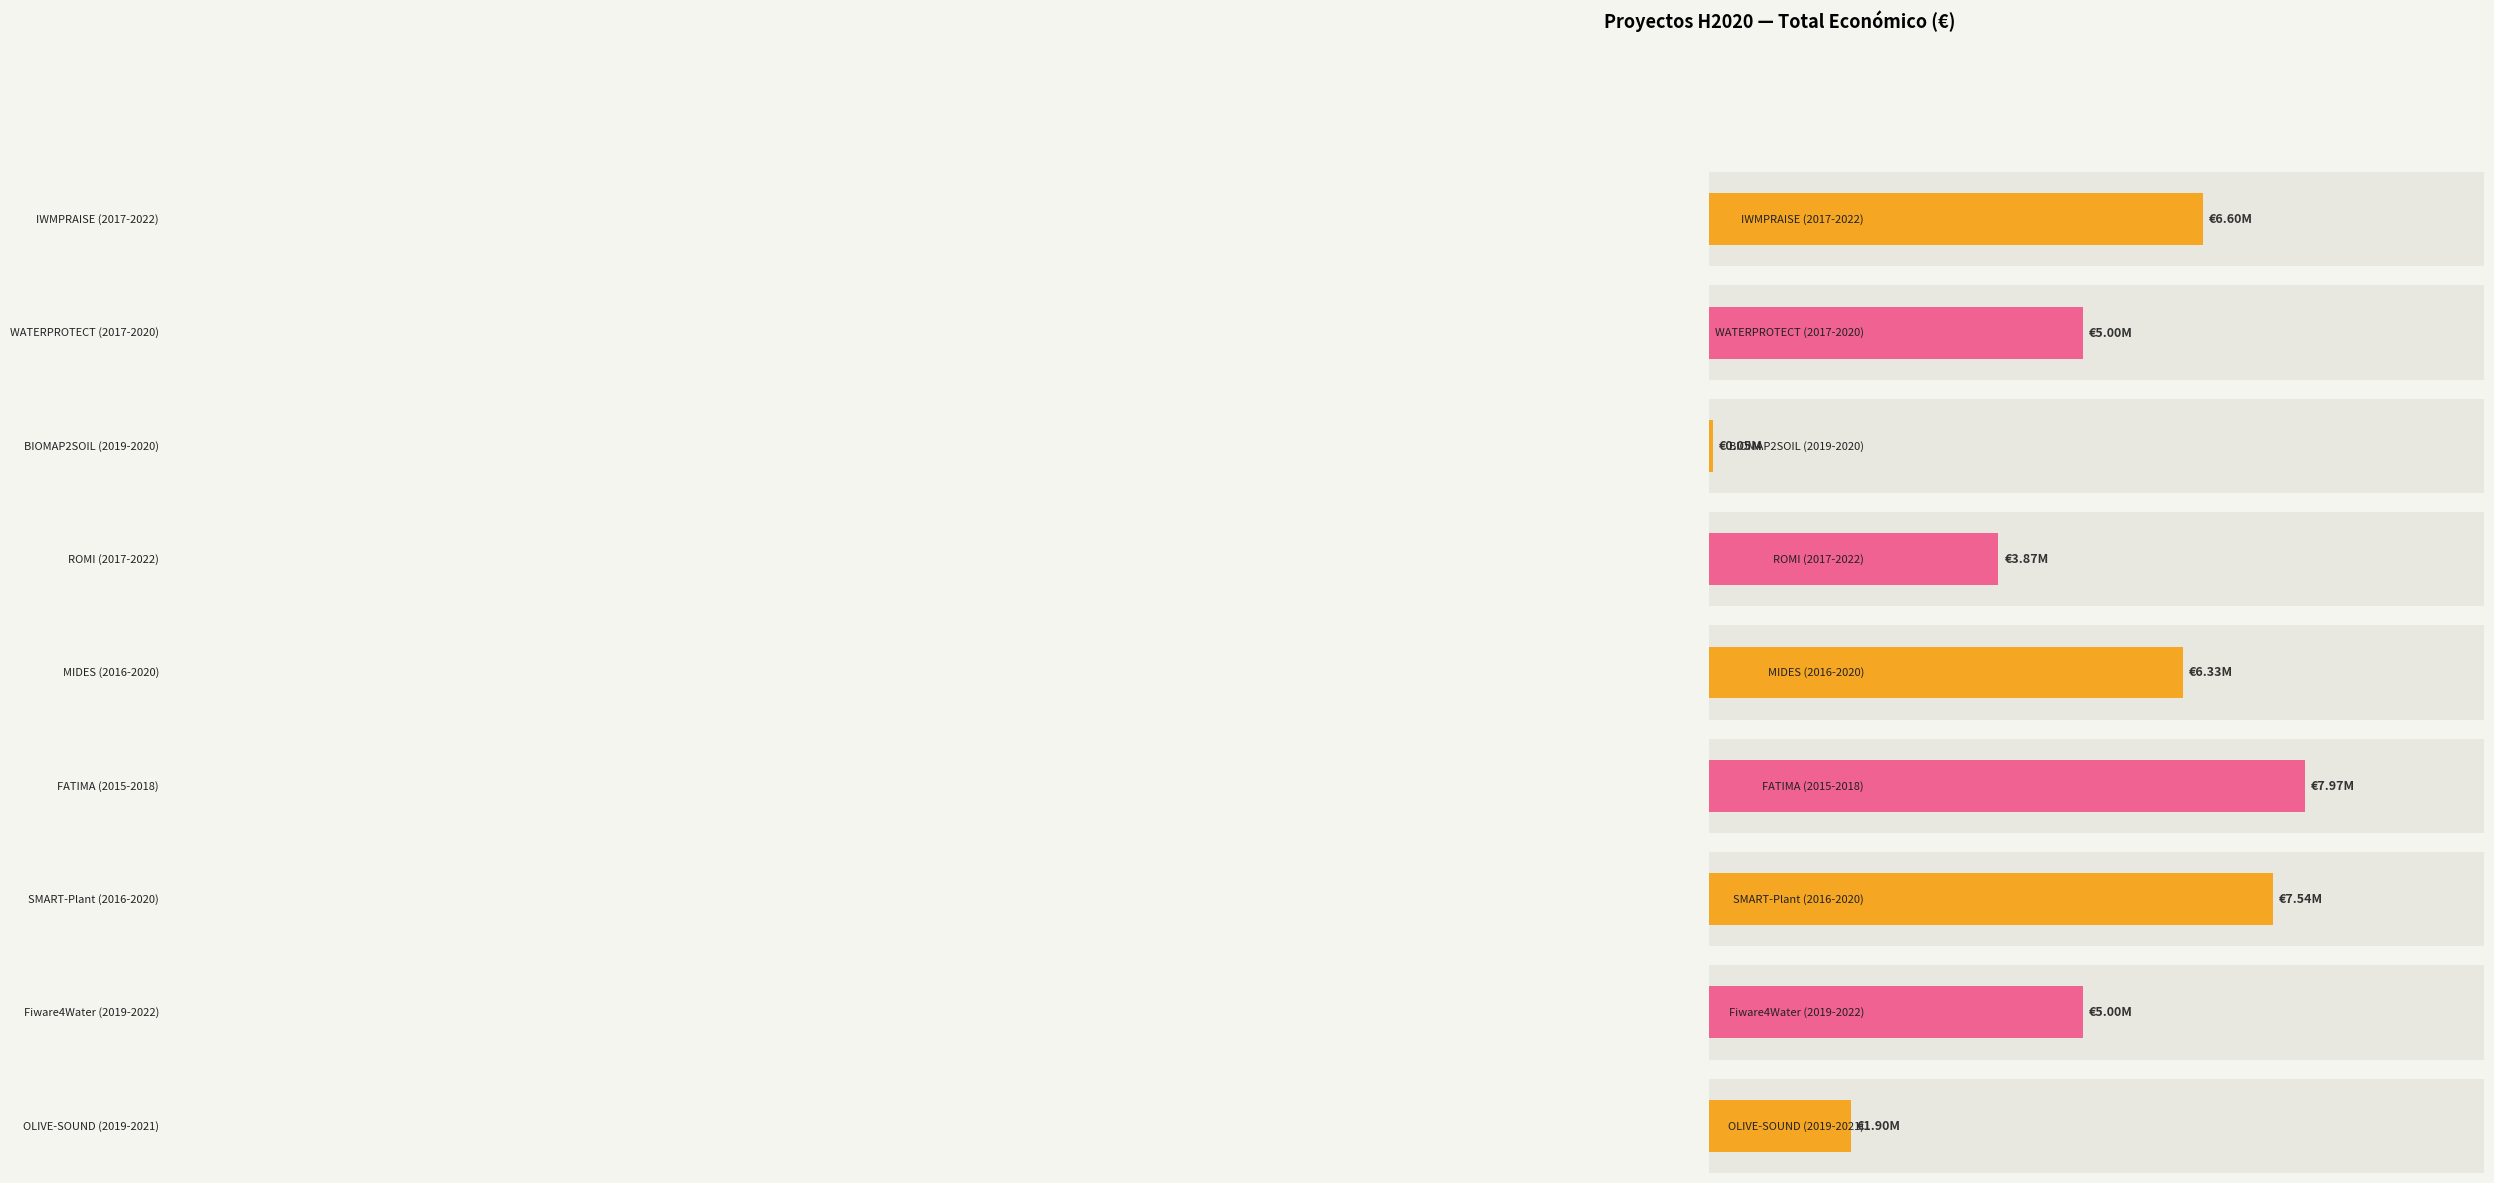

What is the change in value from IWMPRAISE
(2017-2022) to OLIVE-SOUND
(2019-2021)?

-4704890